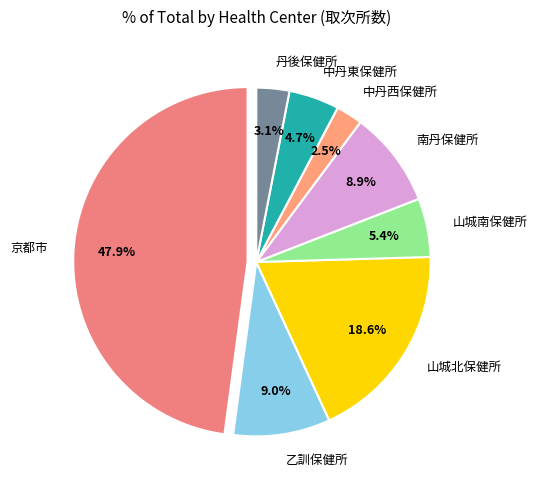

Do 丹後保健所 and 山城南保健所 together represent more than half of the pie?

No